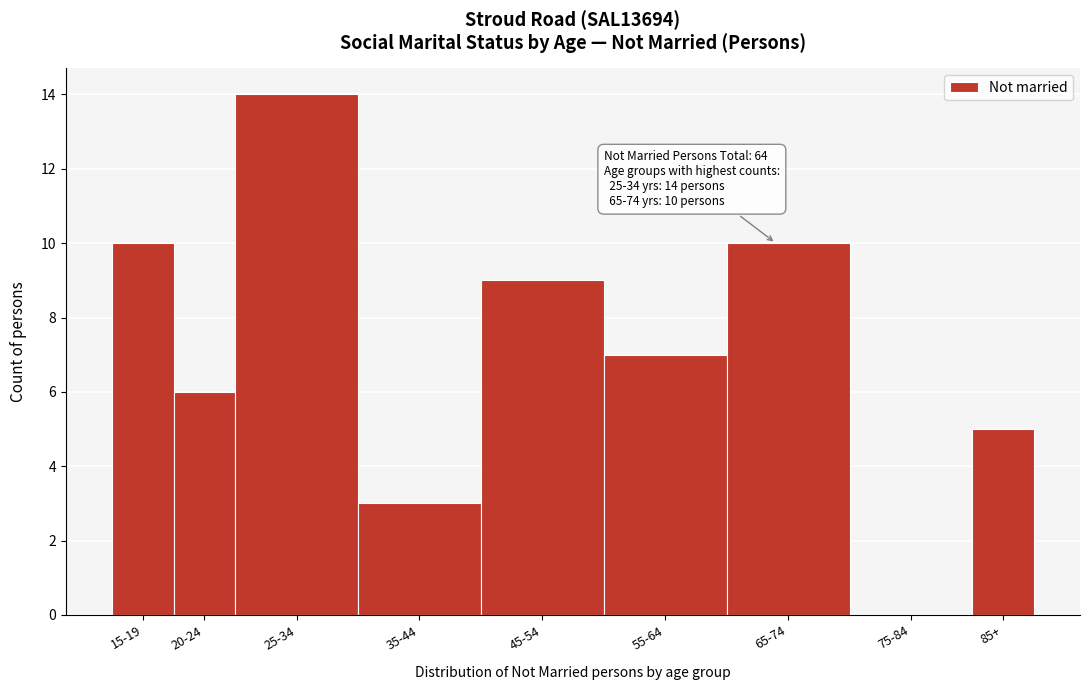

Reading left to right, list all the values displayed in this chart.

15-19=10	20-24=6	25-34=14	35-44=3	45-54=9	55-64=7	65-74=10	75-84=0	85+=5